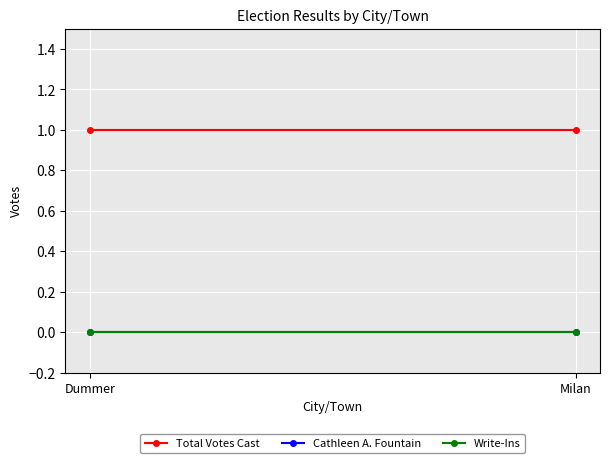

Where is Write-Ins nearest to the value 0?

Dummer